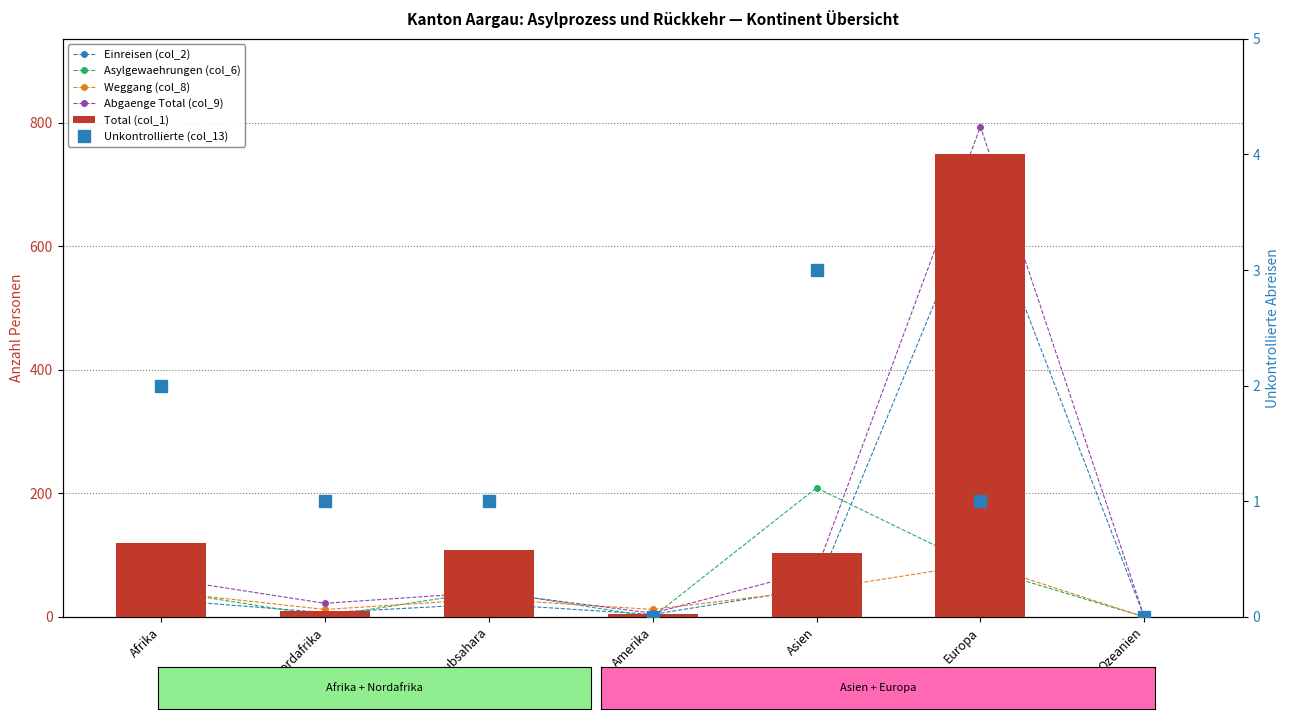

Is it true that Weggang (col_8) equals 12 at Amerika?

True